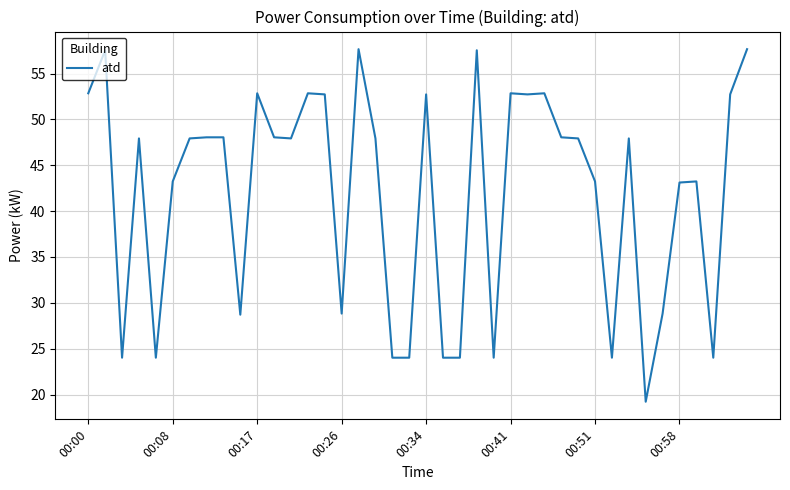

What is the greatest value displayed?

57.7